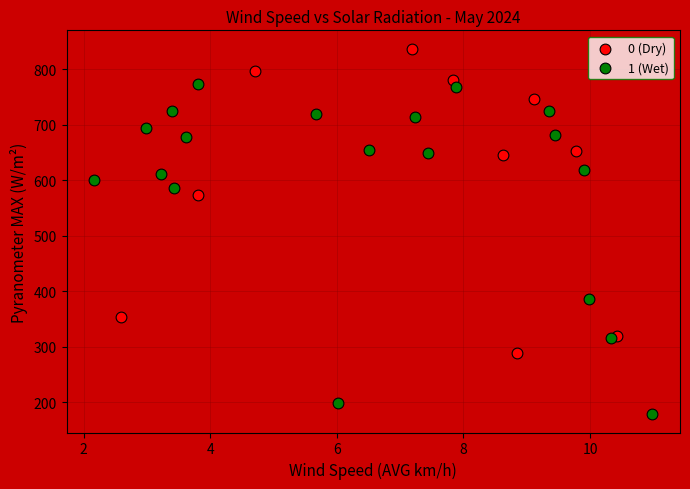

Which series has the widest spread of Y values?

1 (Wet)